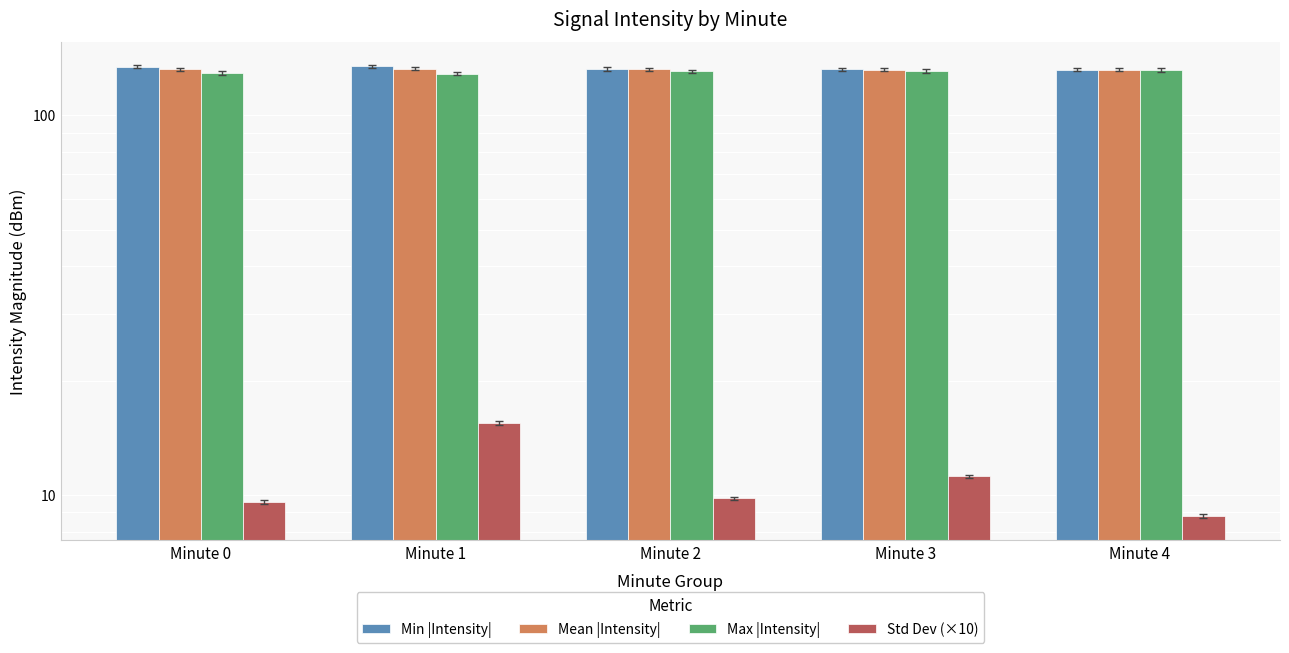

Is the value of Std Dev (×10) at Minute 1 greater than the value of Min |Intensity| at Minute 3?

No